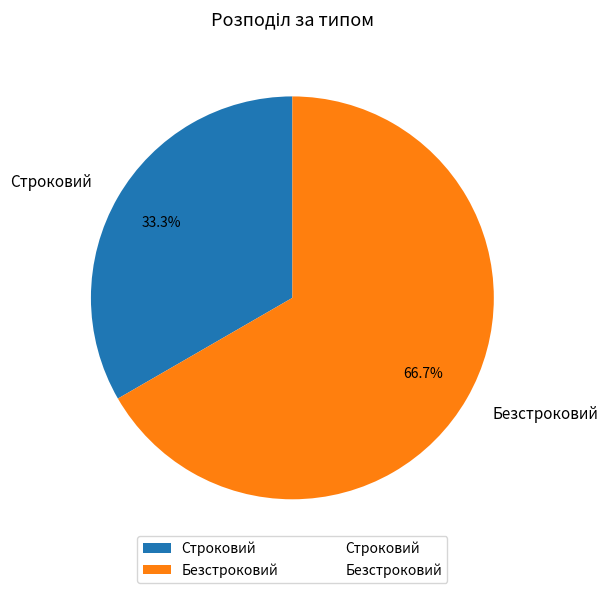

What is the majority slice?

Безстроковий